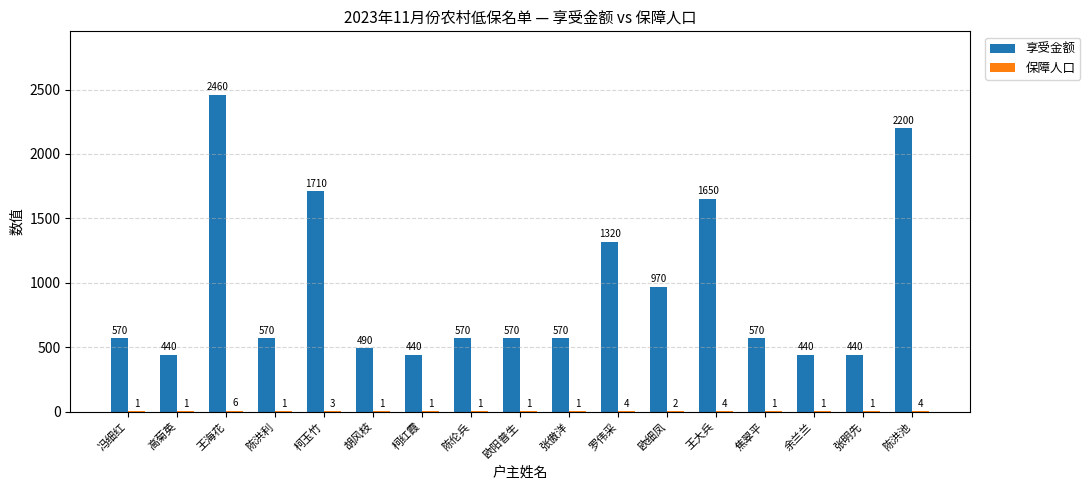

What is the average value of the 享受金额 series?

940